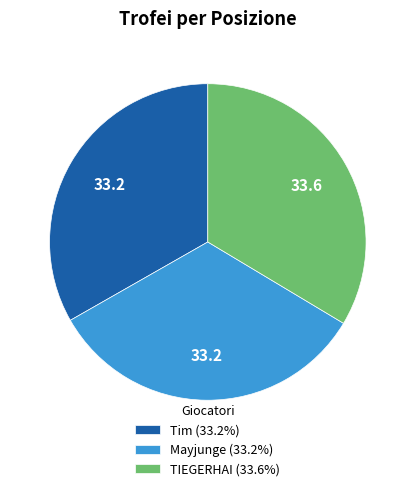

What is the ratio of the value at Mayjunge (33.2%) to the value at TIEGERHAI (33.6%)?

1.0